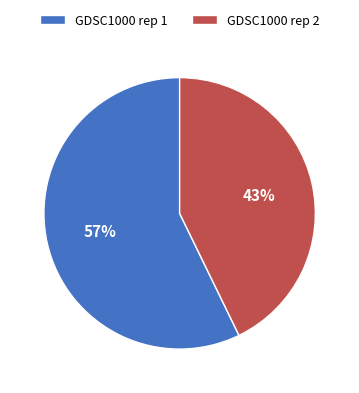

What is the smallest slice in the pie chart?

GDSC1000 rep 2